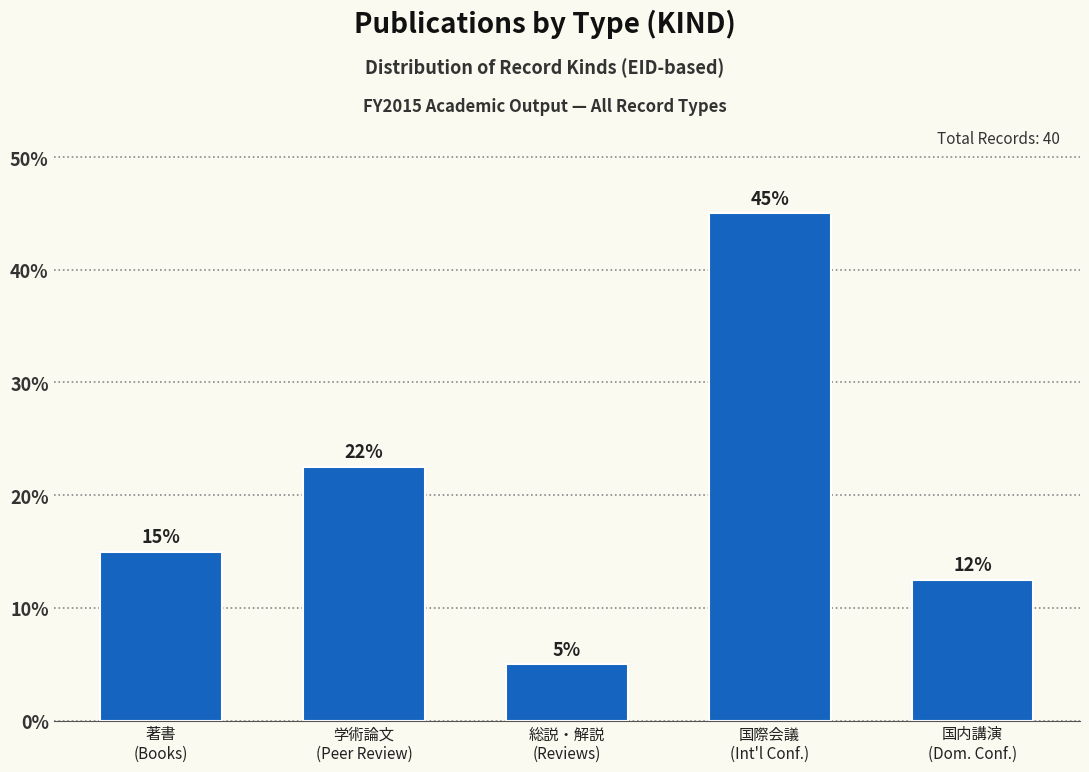

What is the value of the 5th bar from the left?

12.5